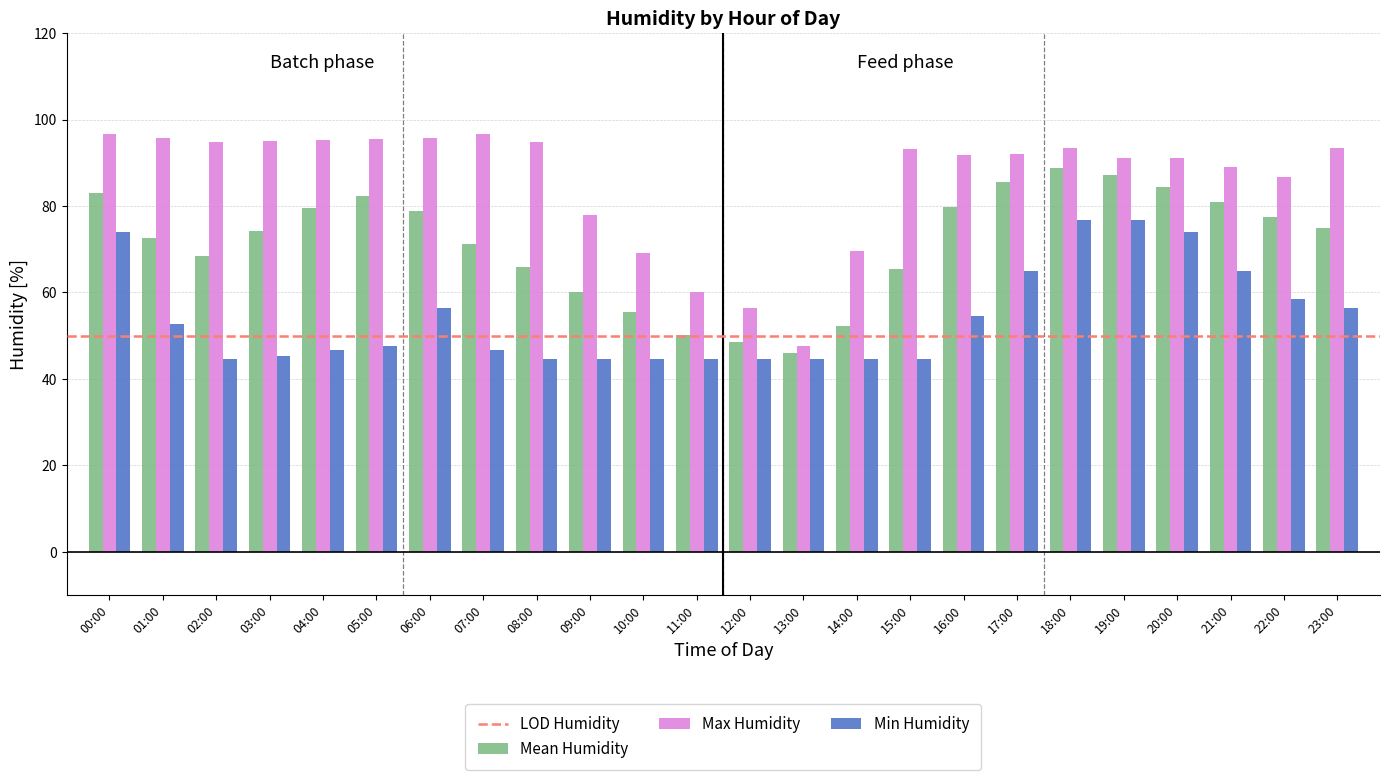

What is the smallest value displayed?

44.5